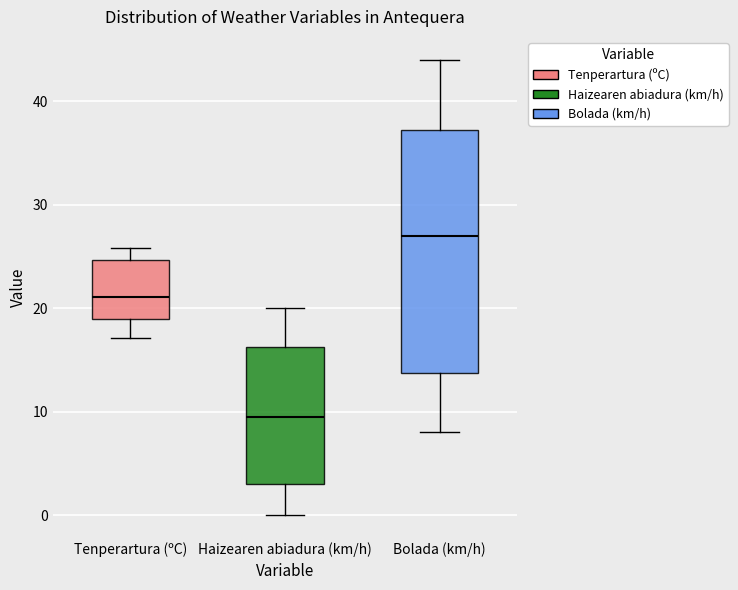

Which box is the tallest, from its lower edge to its upper edge?

Bolada (km/h)